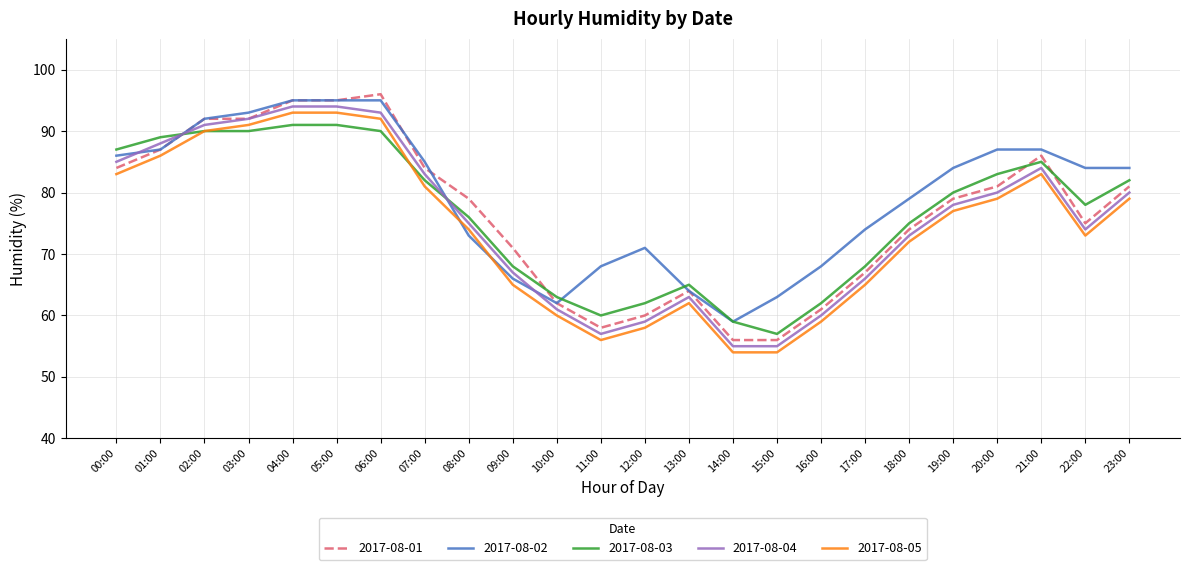

What is the minimum value for 2017-08-02?

59